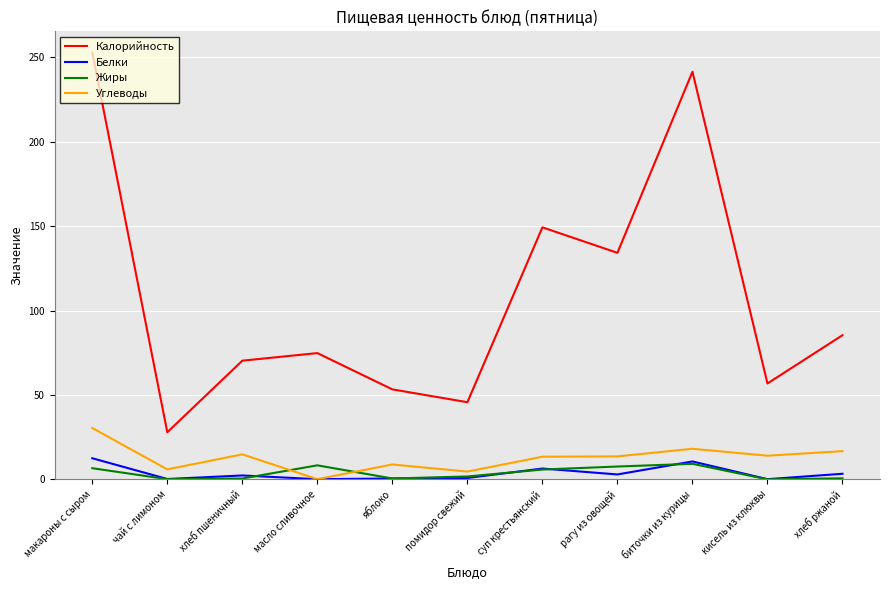

Which label corresponds to the largest value in the chart?

макароны с сыром